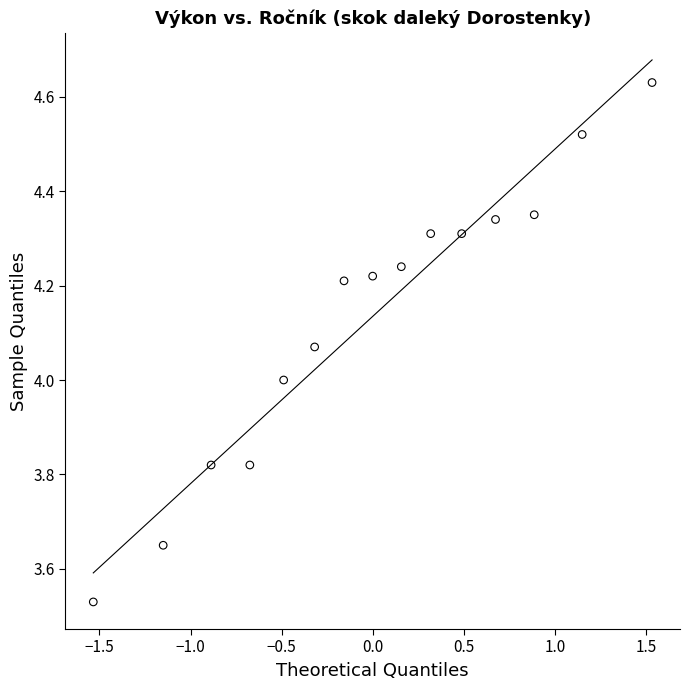

What is the range of X values (max minus min)?

3.1